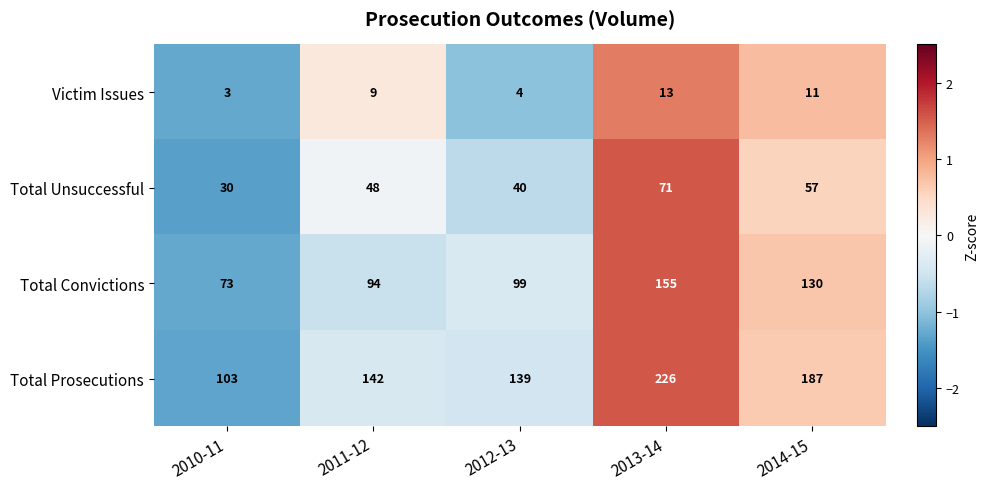

What is the difference between the highest and lowest values at 2011-12?

133